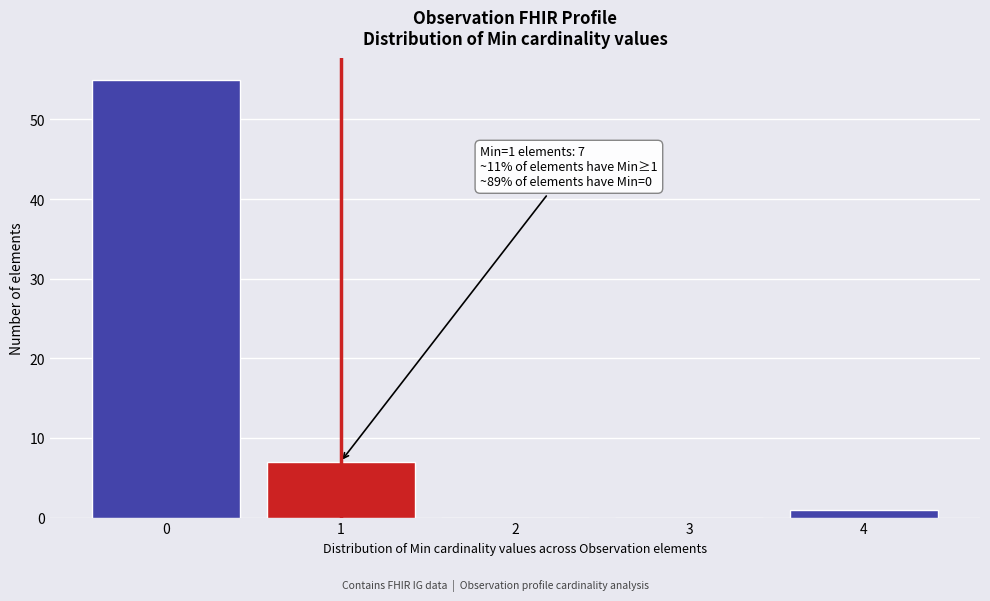

Reading left to right, what are all the values shown in this chart?

0=55	1=7	2=0	3=0	4=1